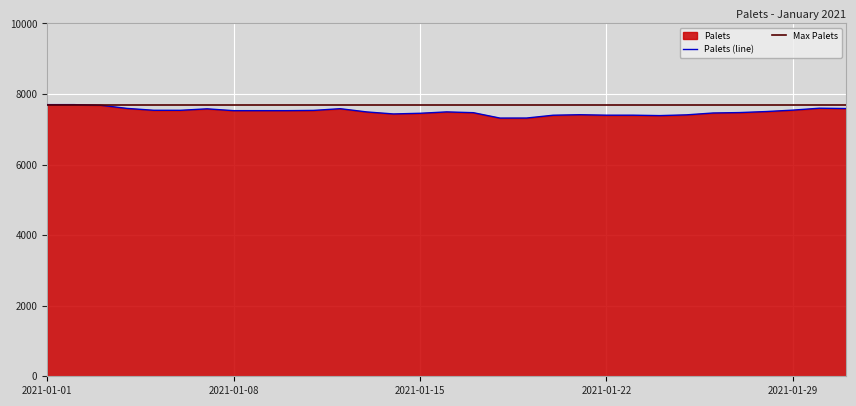

Count the number of values greater than 7503.

15